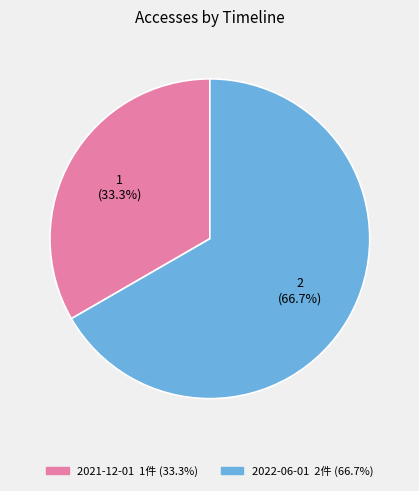

Rank the categories by value from highest to lowest.

2022-06-01, 2021-12-01